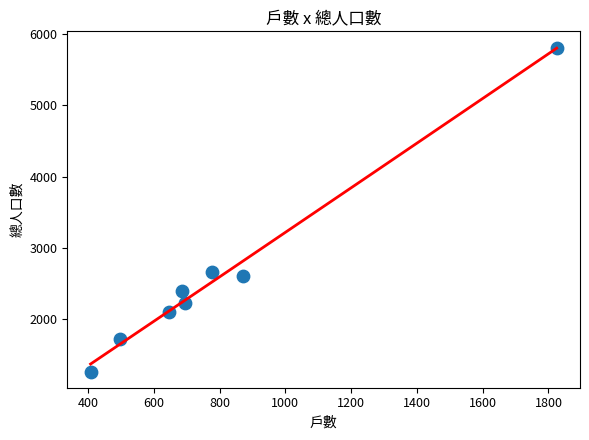

What is the average Y value?

2598